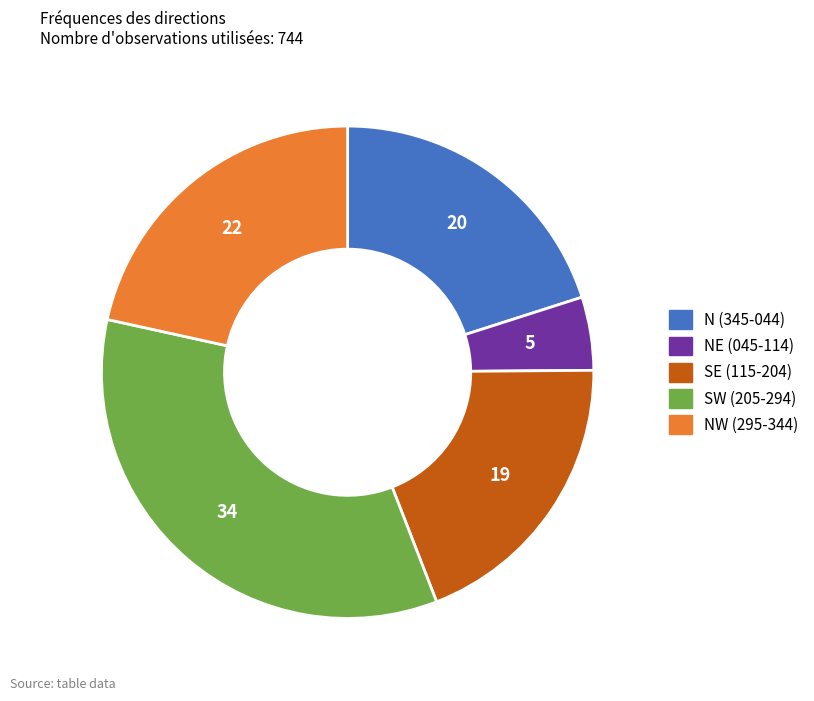

Which category has the smallest portion of the pie?

NE (045-114)